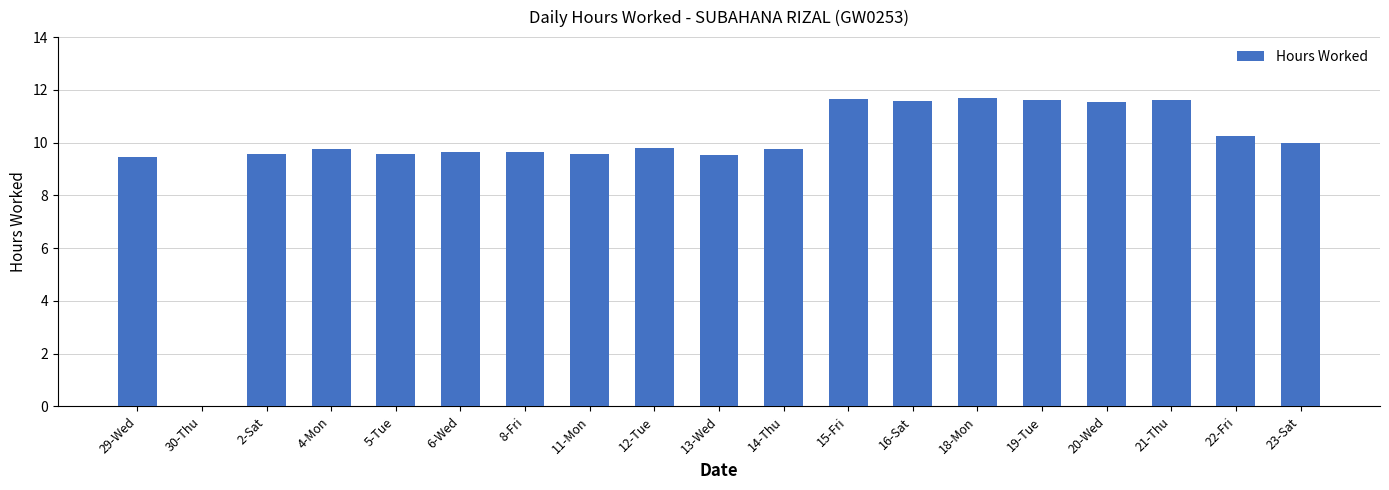

At which label does the data first exceed 9?

29-Wed